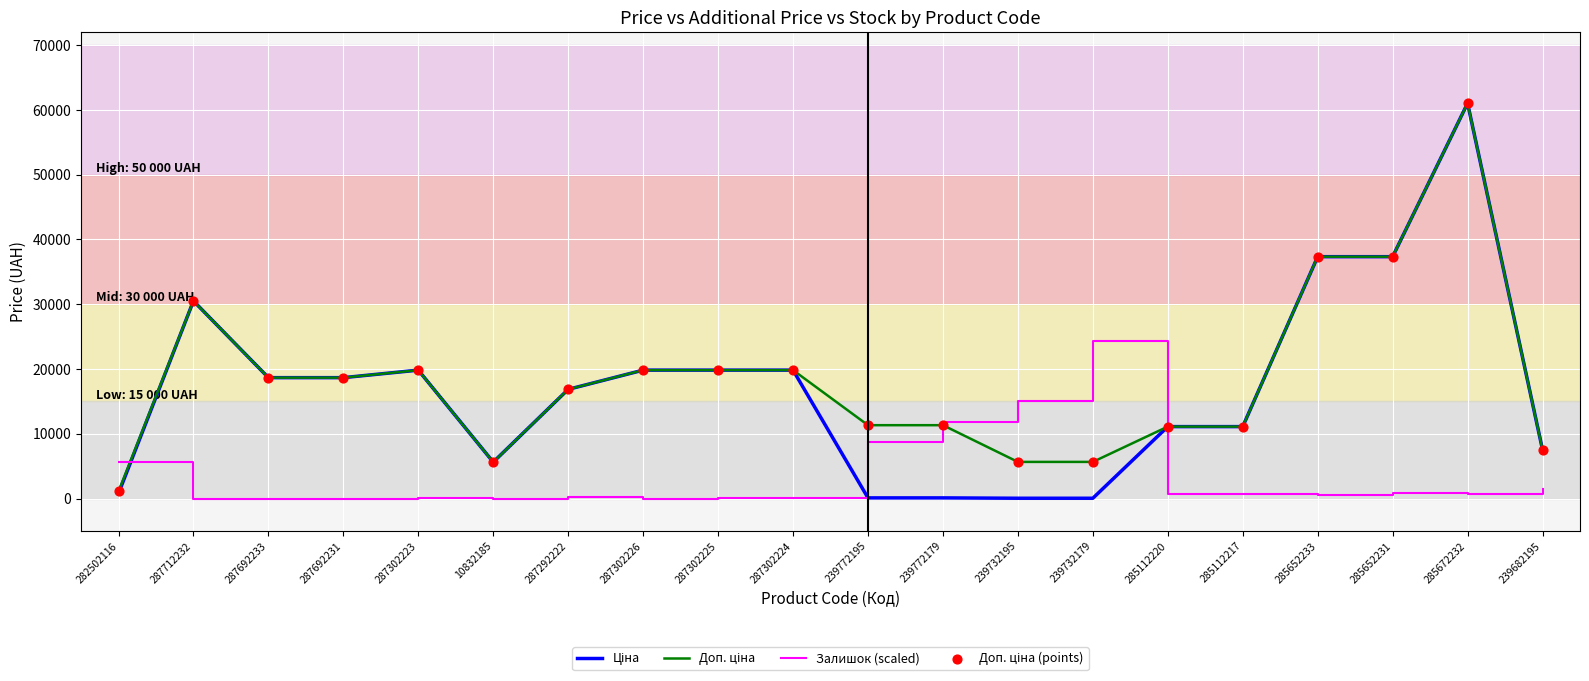

What is the total value across all series at 287692233?

37343.0